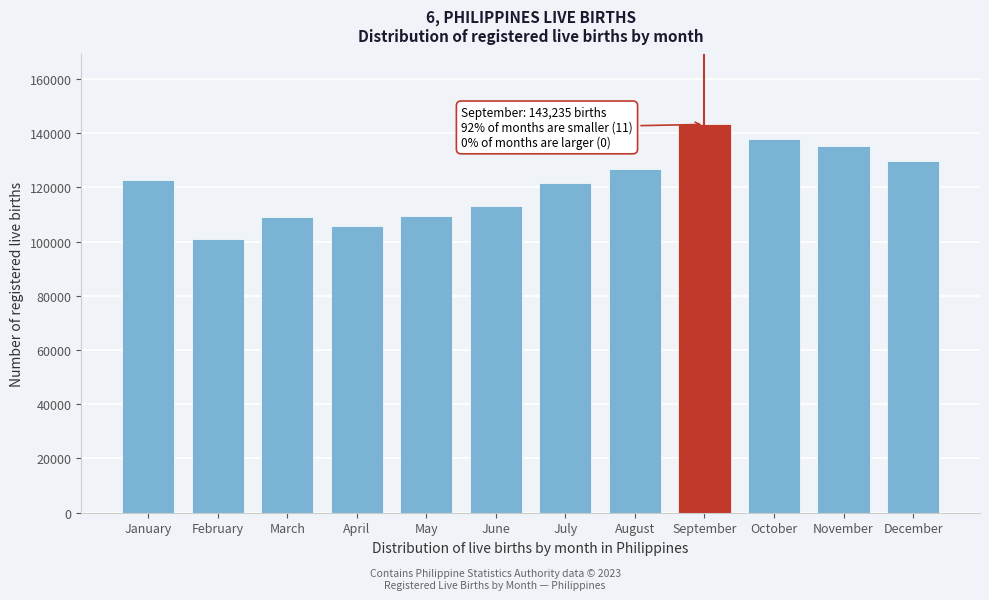

What value does the data have at May, to the nearest 100?

109500